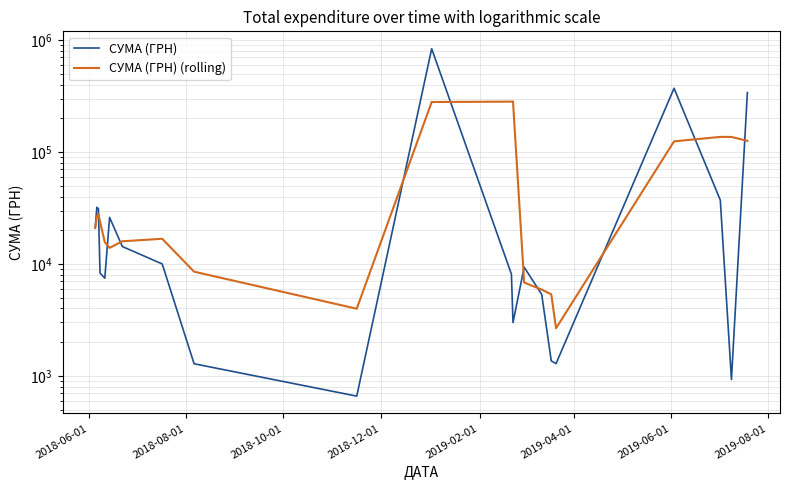

In СУМА (ГРН) (rolling), how many points are higher than both neighbors (excluding endpoints)?

4